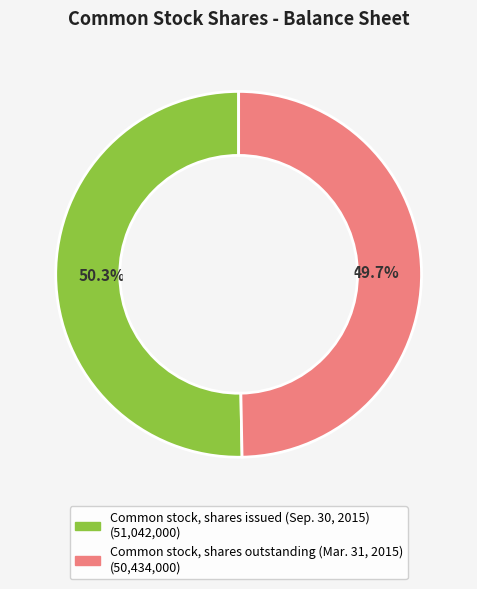

The Common stock, shares issued (Sep. 30, 2015) slice represents 60% of the pie. True or false?

False